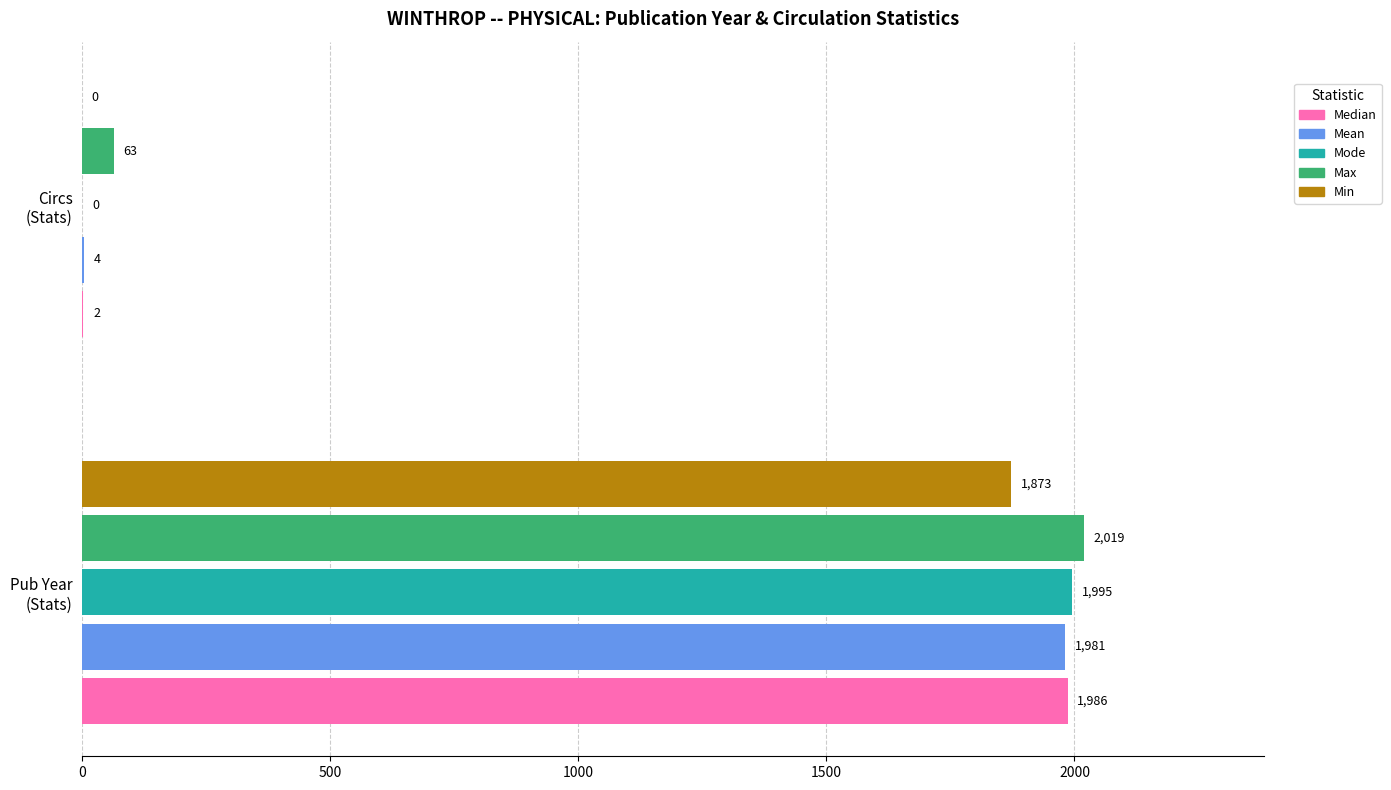

Count the number of categories in the chart.

2